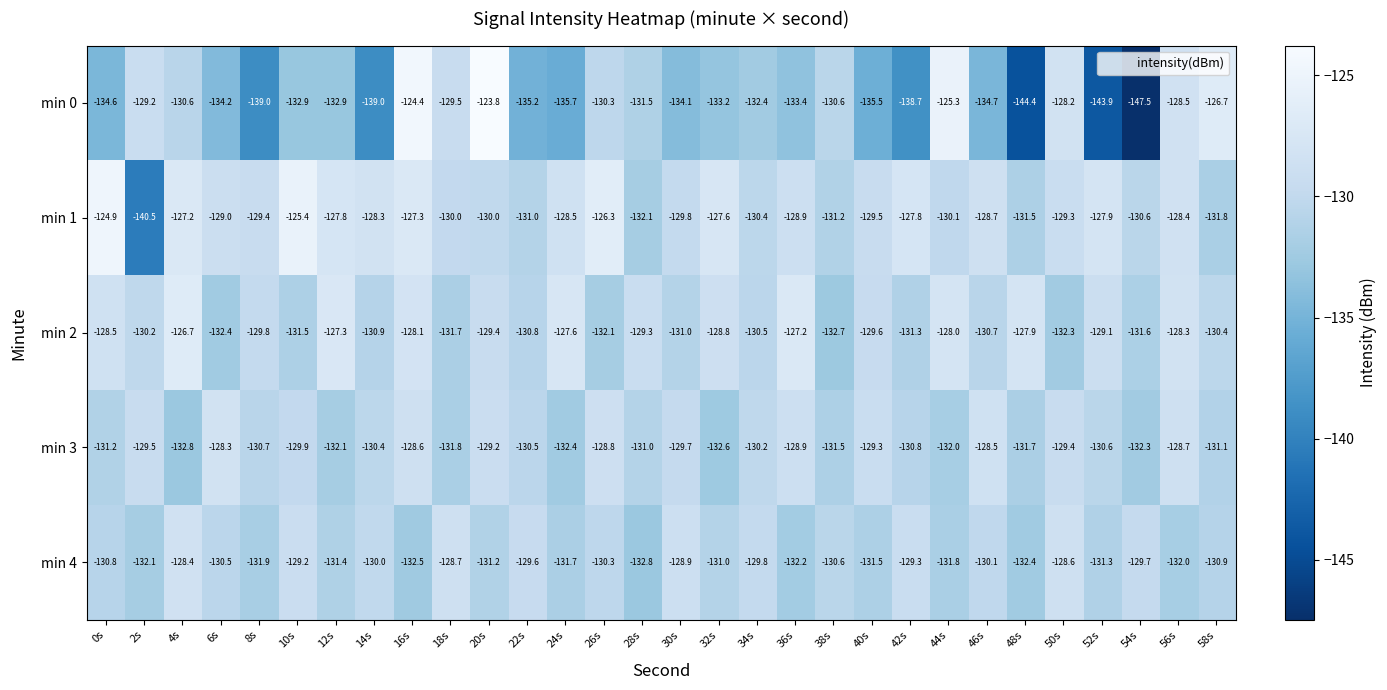

What is the difference between the min 0 values at 38s and 2s?

1.4